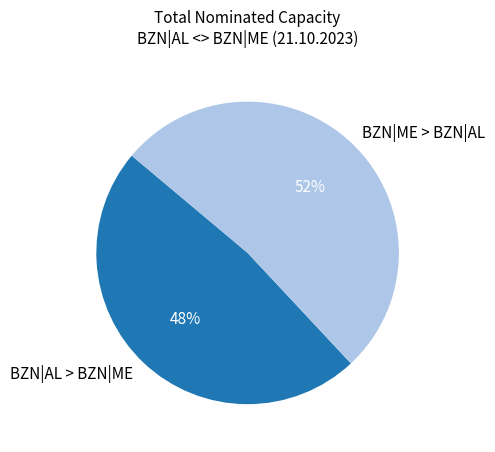

Which has a higher value, BZN|ME > BZN|AL or BZN|AL > BZN|ME?

BZN|ME > BZN|AL